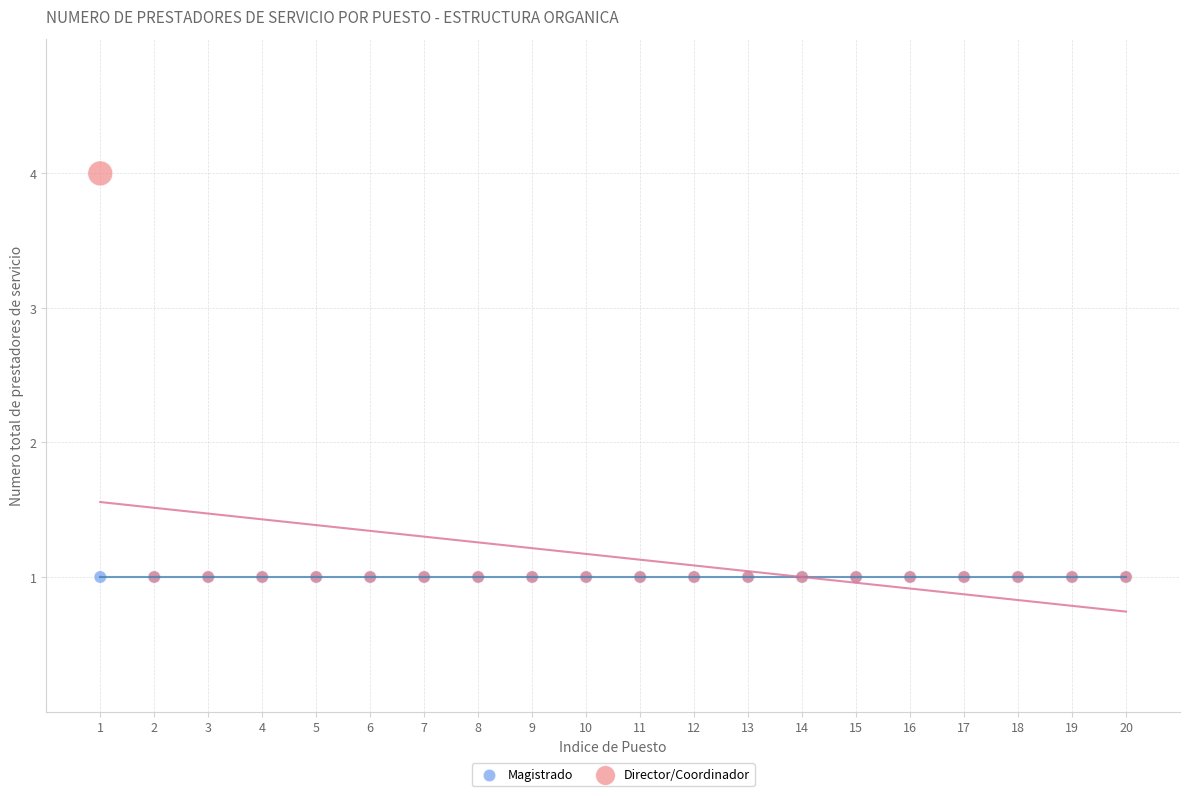

Which series contains the highest Y value?

Director/Coordinador